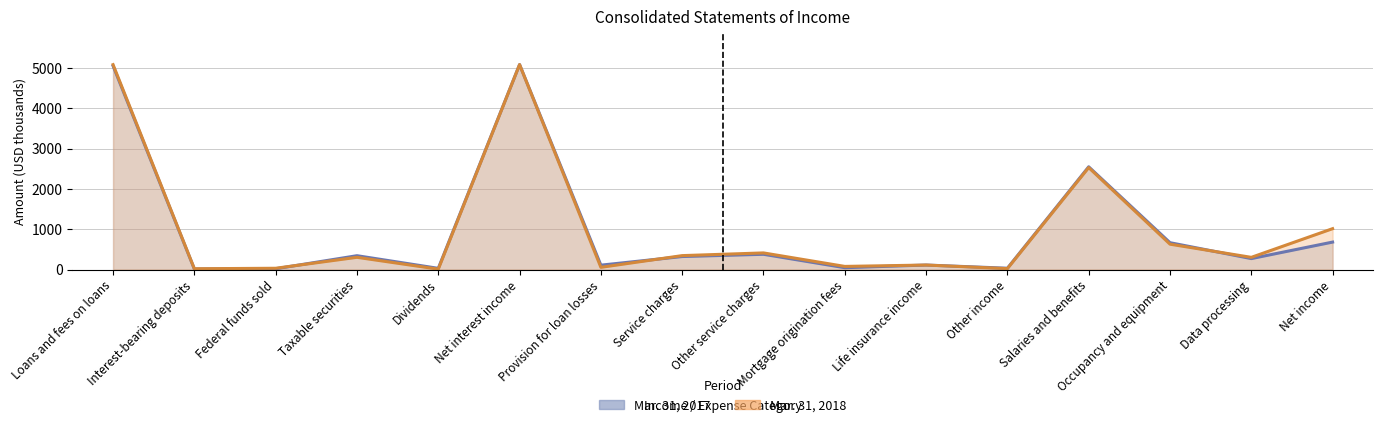

Where do Mar. 31, 2018 and Mar. 31, 2017 first cross each other?

Federal funds sold and Taxable securities